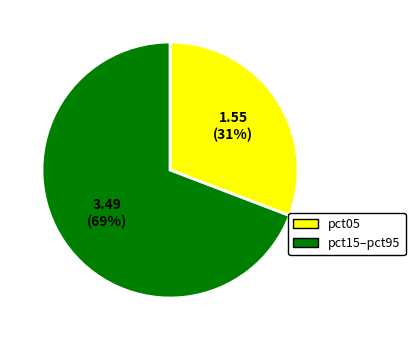

Count the number of slices in the pie.

2